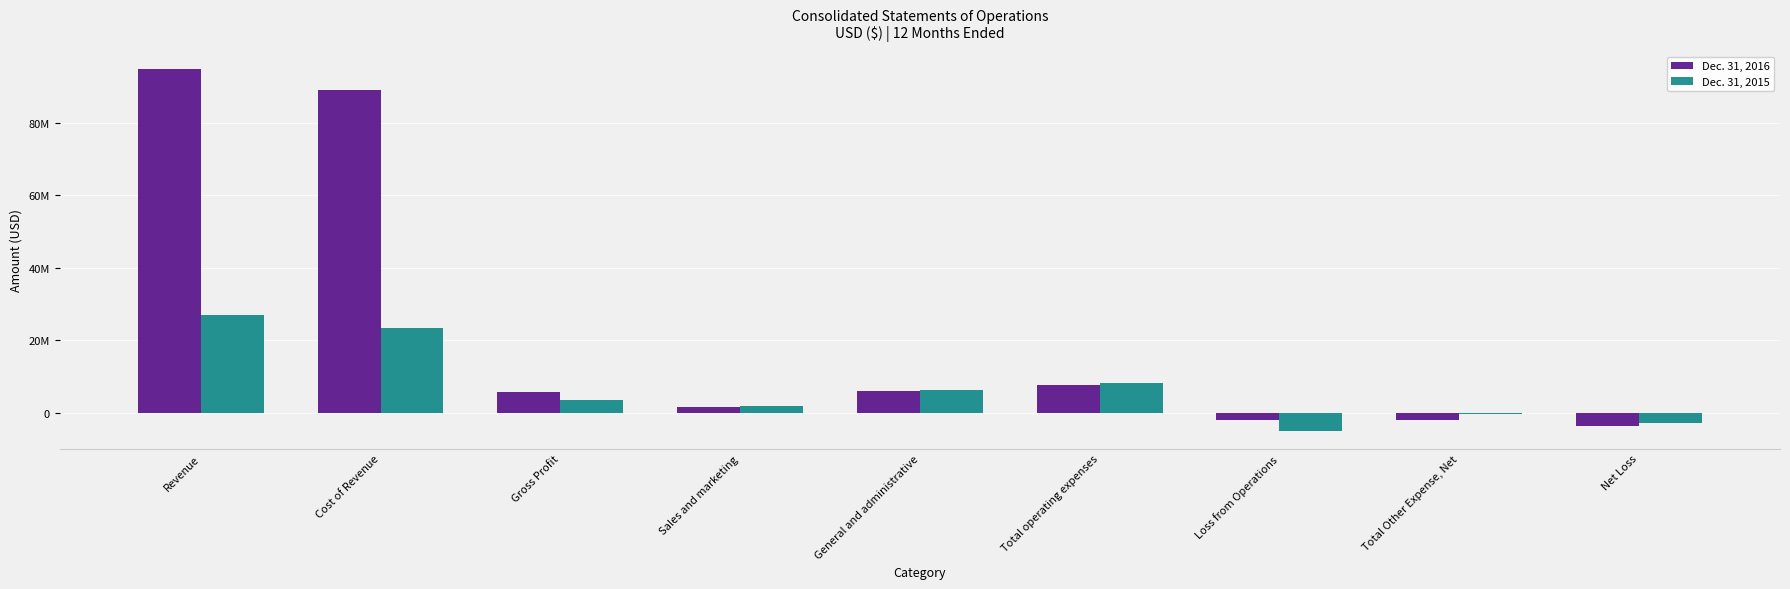

What are all the series names shown in the legend?

Dec. 31, 2016, Dec. 31, 2015